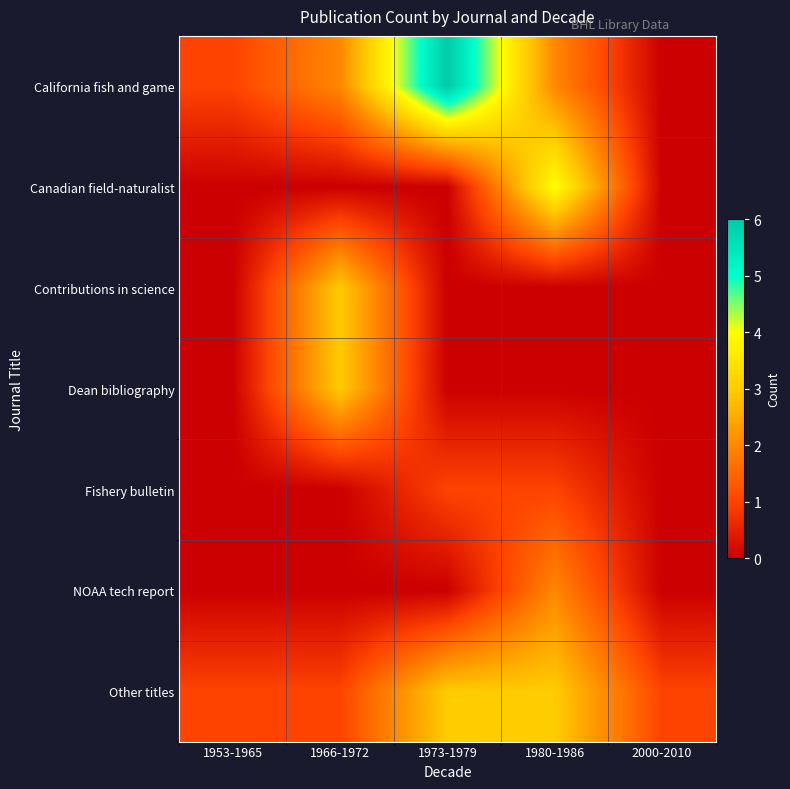

How many data points does each series have?

5